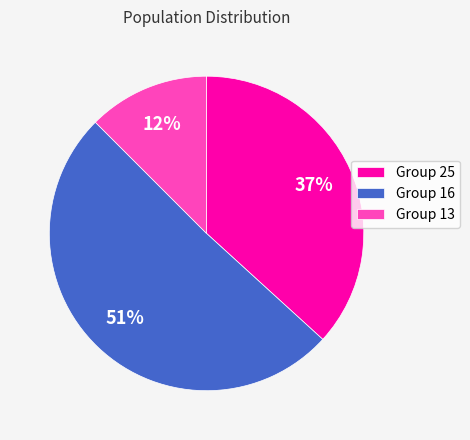

Which category has the smallest portion of the pie?

Group 13